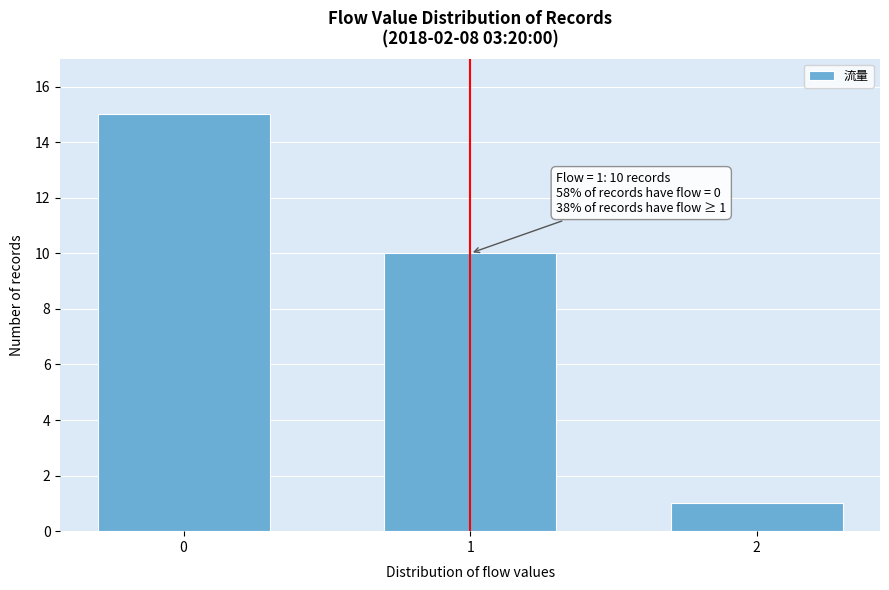

Reading left to right, what are all the values shown in this chart?

0=15	1=10	2=1